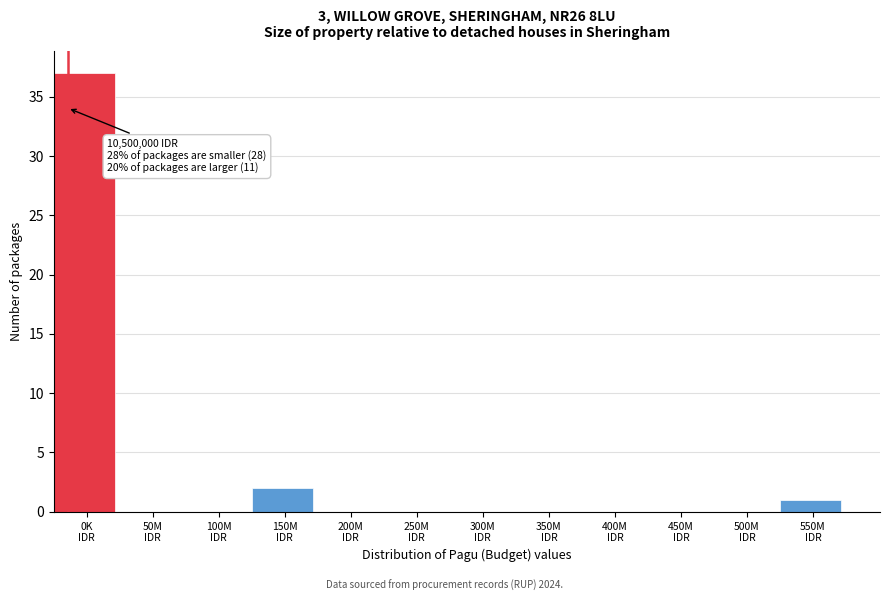

What is the sum of all values?

40